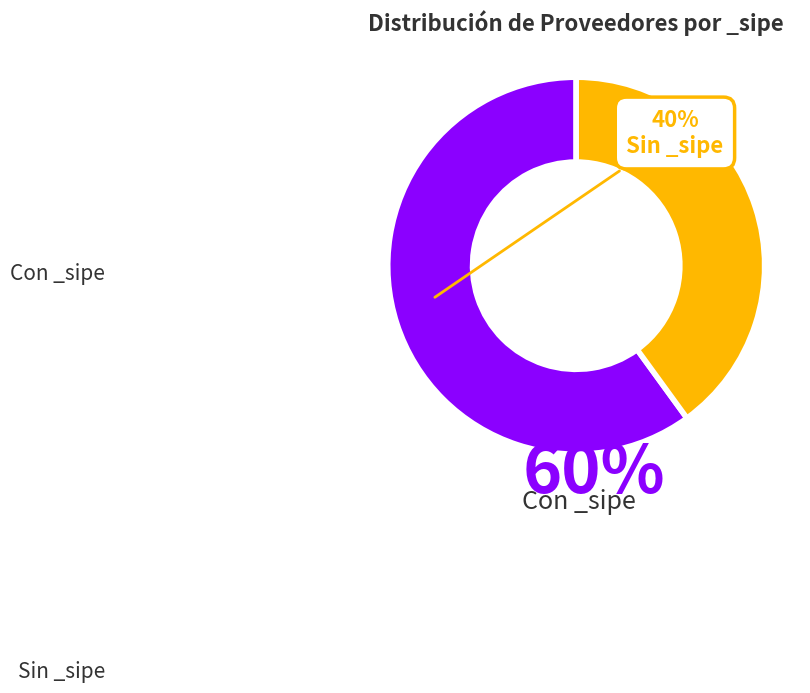

Is there a majority slice in this chart?

Yes